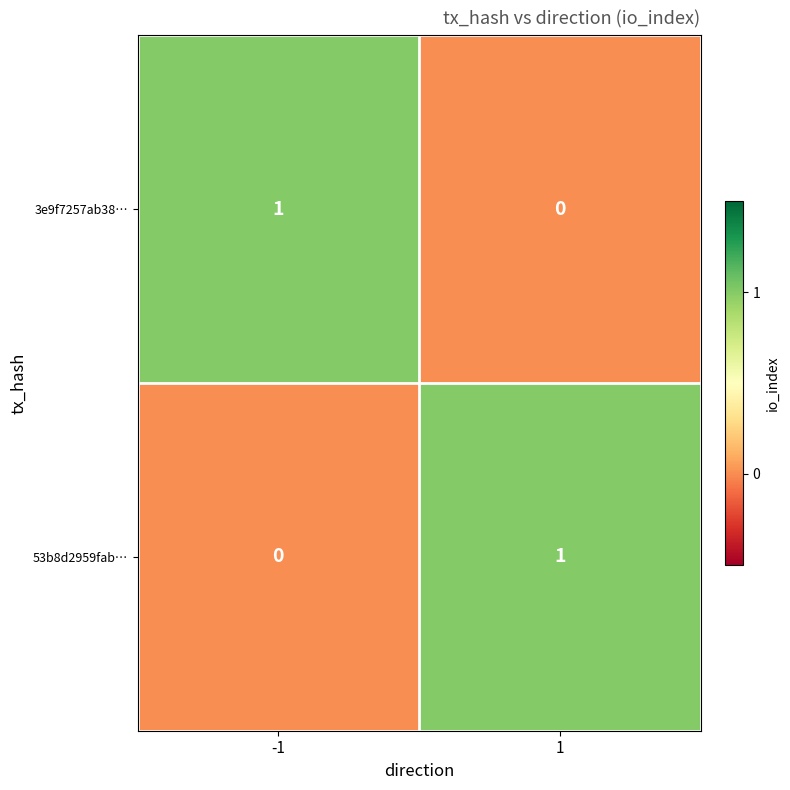

The 53b8d2959fab… series shows 0 at -1. True or false?

True